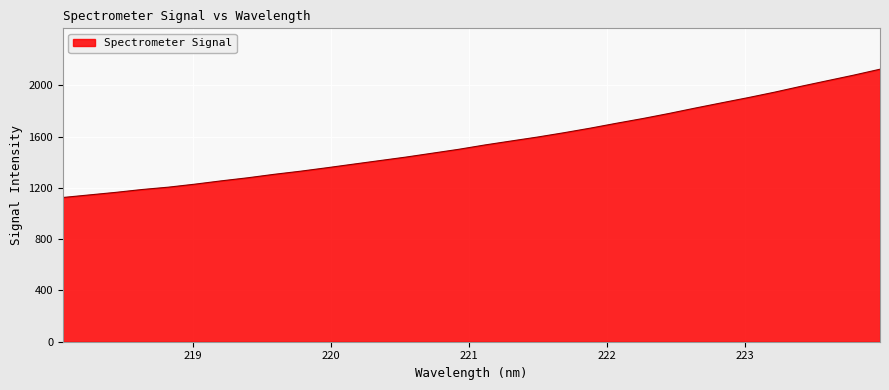

What is the difference between the maximum and minimum values?

1000.4